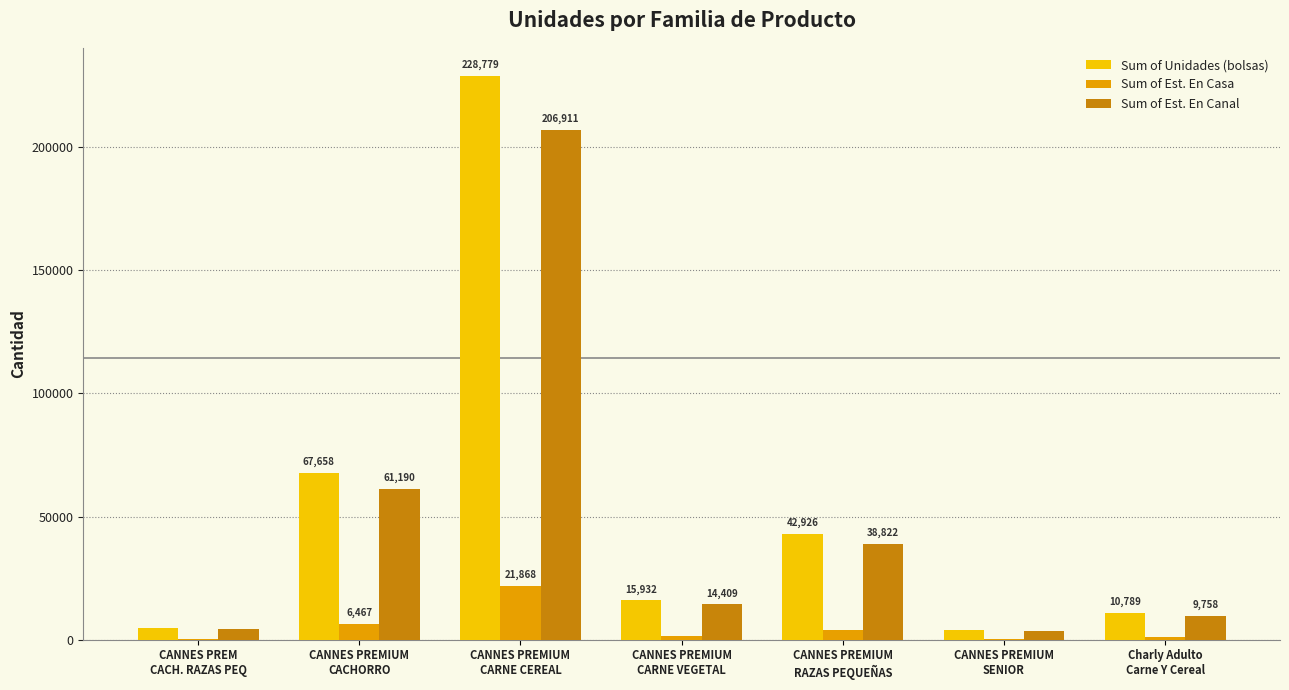

Read the Sum of Unidades (bolsas) value at CANNES PREMIUM
CARNE CEREAL.

228779.0